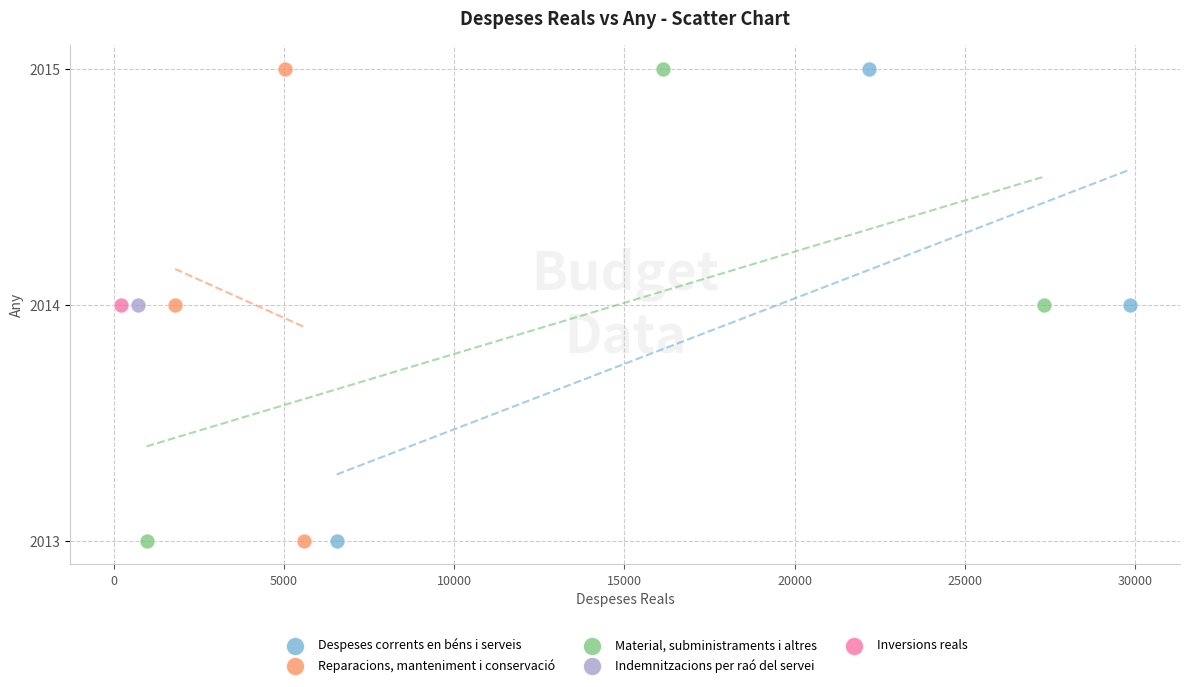

What are all the series names shown in the legend?

Despeses corrents en béns i serveis, Reparacions, manteniment i conservació, Material, subministraments i altres, Indemnitzacions per raó del servei, Inversions reals